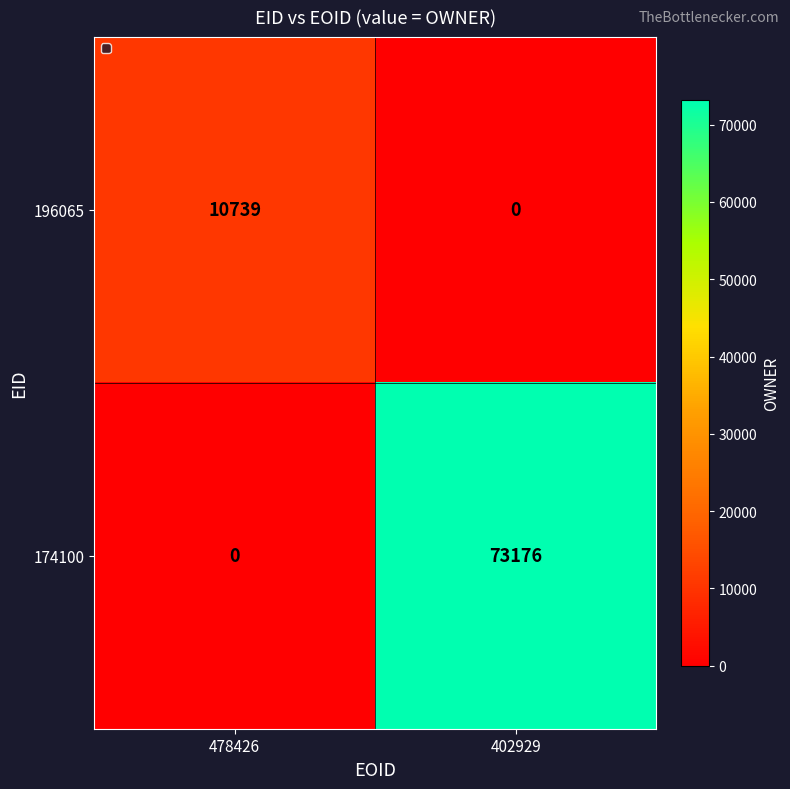

What is the greatest value displayed?

73176